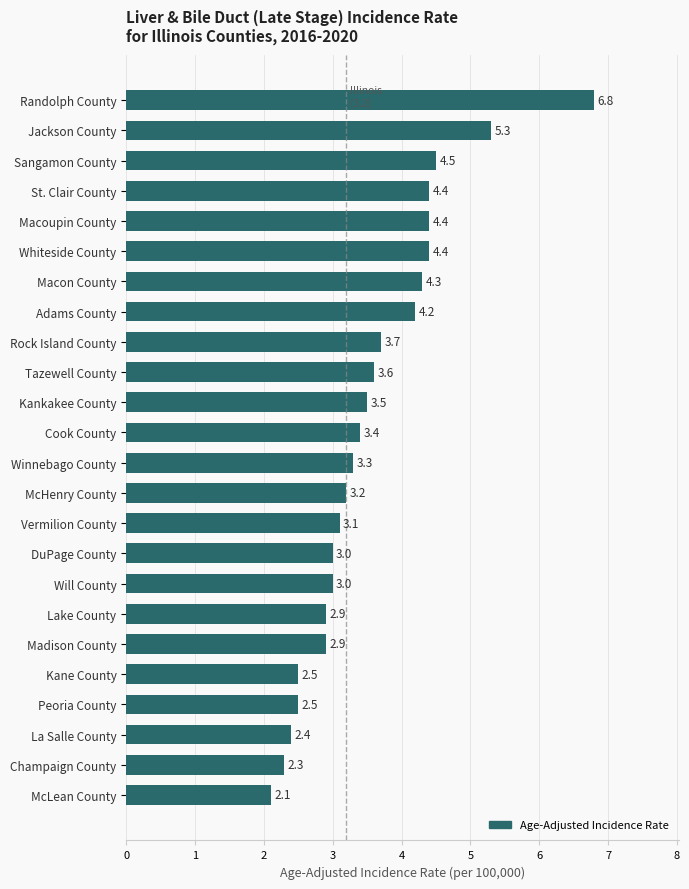

Between McHenry County and Macon County, which is larger?

Macon County